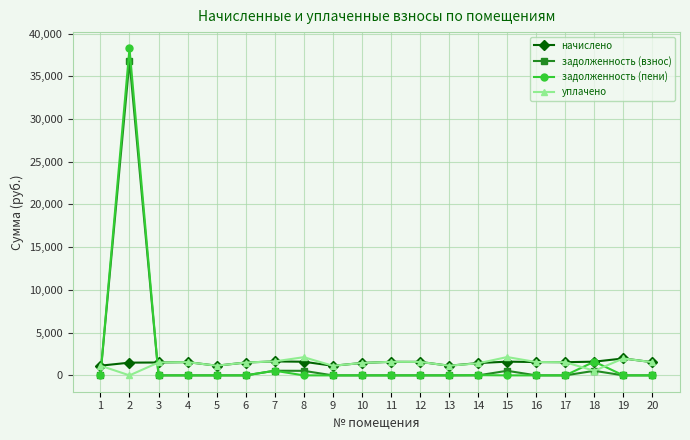

Between which two adjacent categories do задолженность (пени) and уплачено first intersect?

1 and 2